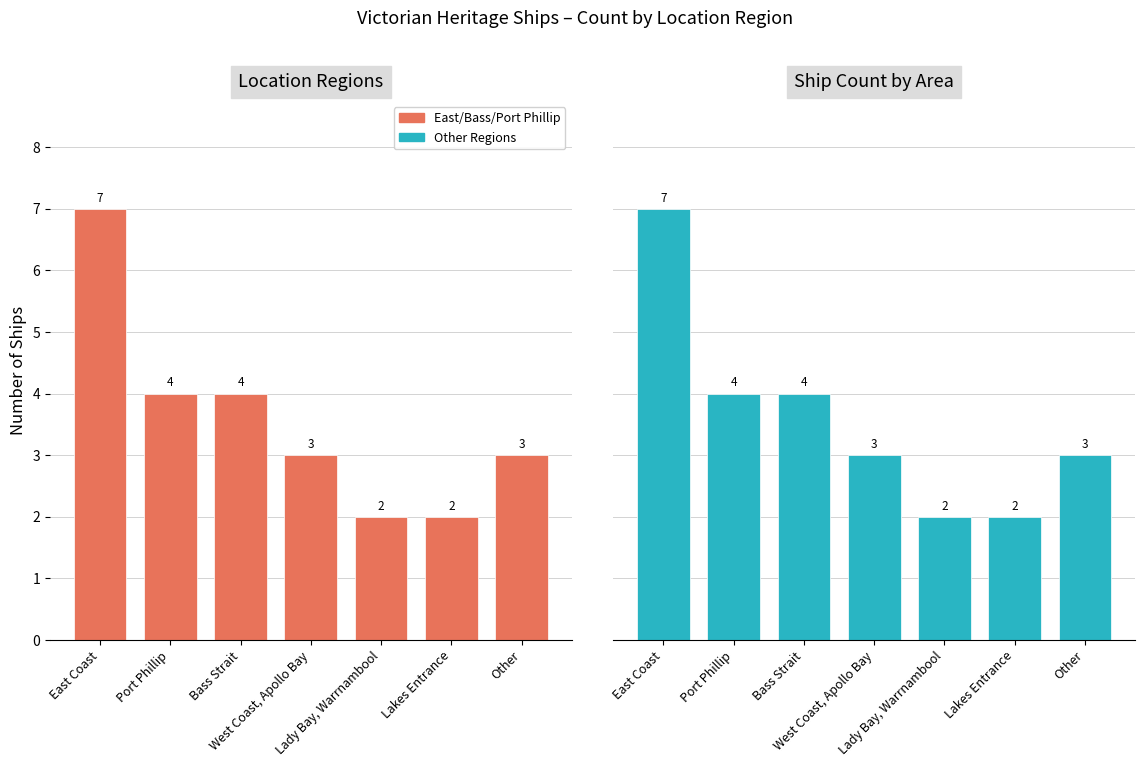

At which label does Ship Count by Area reach its minimum?

Lady Bay, Warrnambool